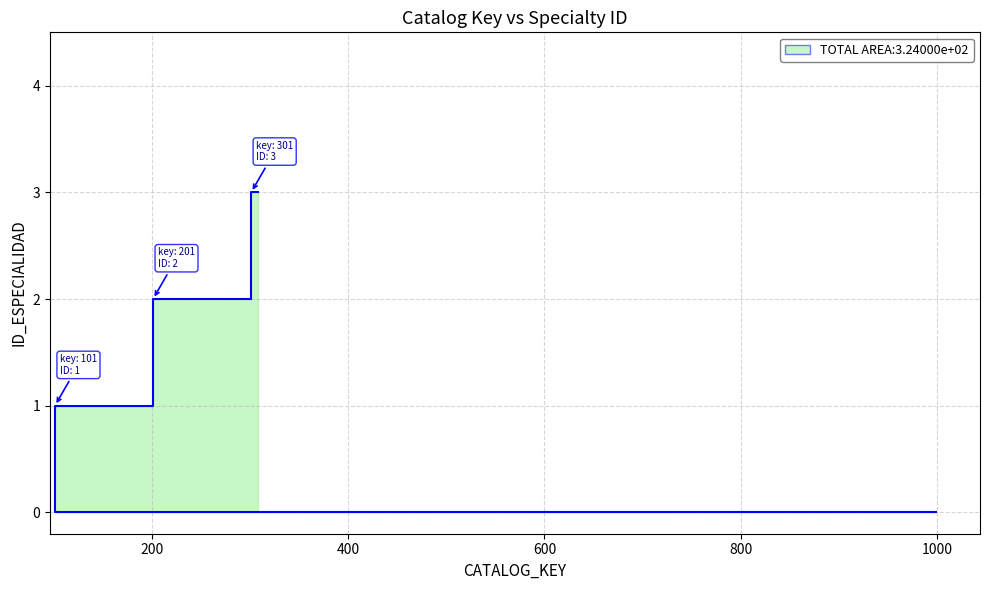

Count the number of data series in this chart.

1